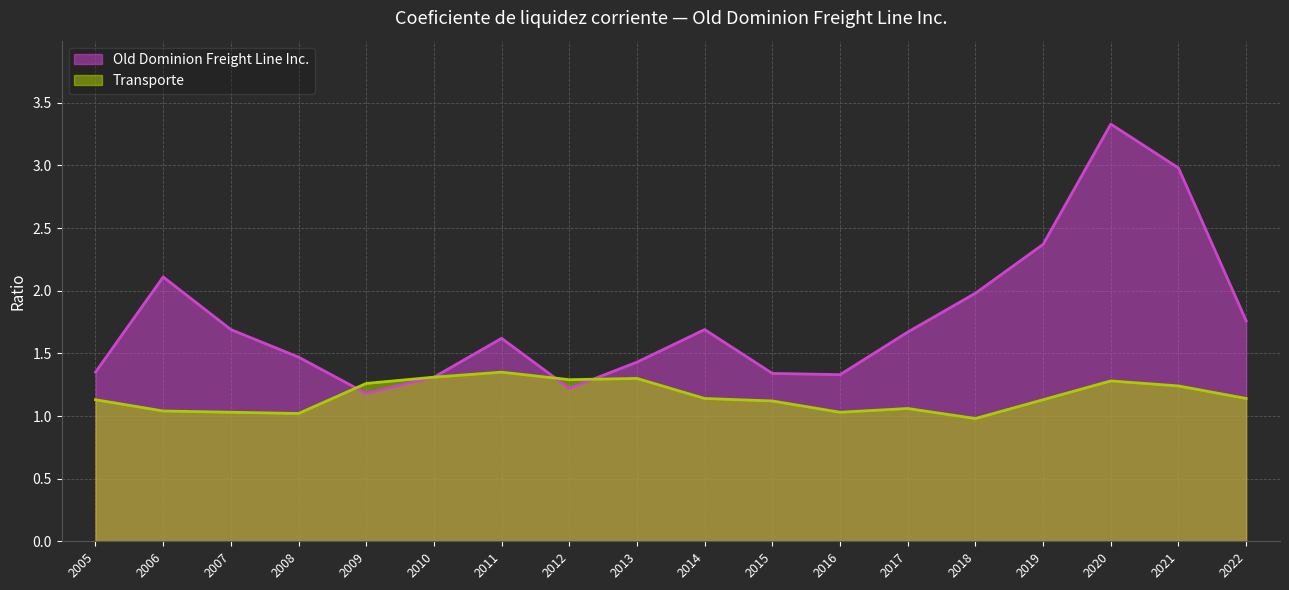

True or false: Transporte has a value of 0.5 at 2011.

False